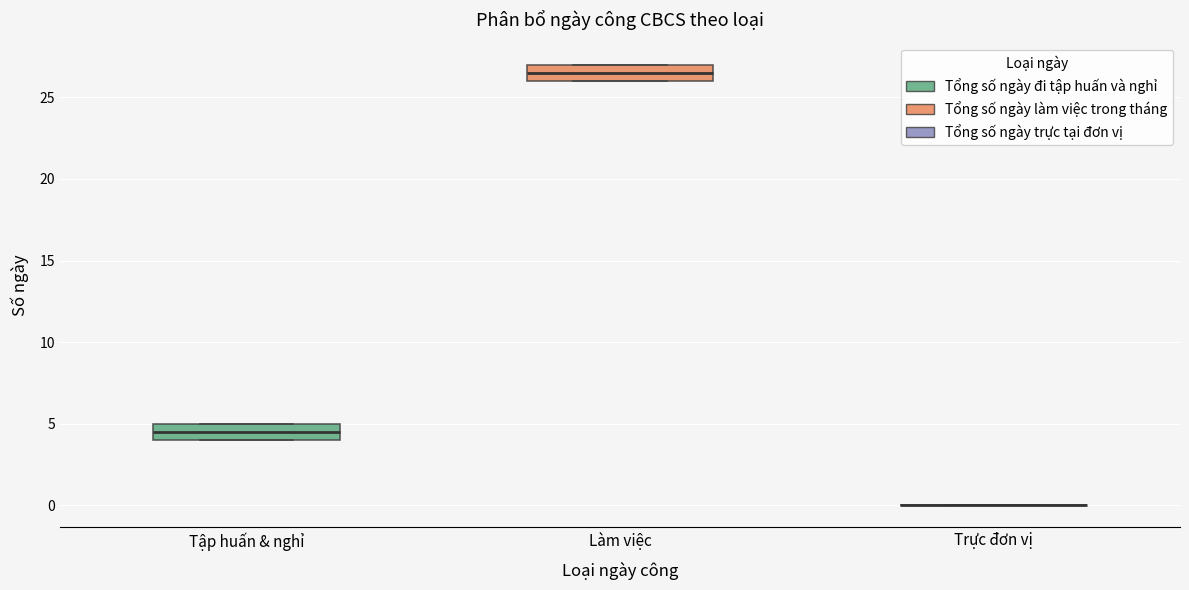

Reading left to right, transcribe this box plot: for each box, give where its median line is, the range the box spans, and where its two whiskers end, as read against the y-axis. The values are not printed on the chart, so give them approximately, as read against the axis.

Tập huấn & nghỉ: median 4.5, box 4.0 to 5.0, whiskers 4.0 to 5.0
Làm việc: median 26.5, box 26.0 to 27.0, whiskers 26.0 to 27.0
Trực đơn vị: box collapsed to a line at 0.0, whiskers 0.0 to 0.0